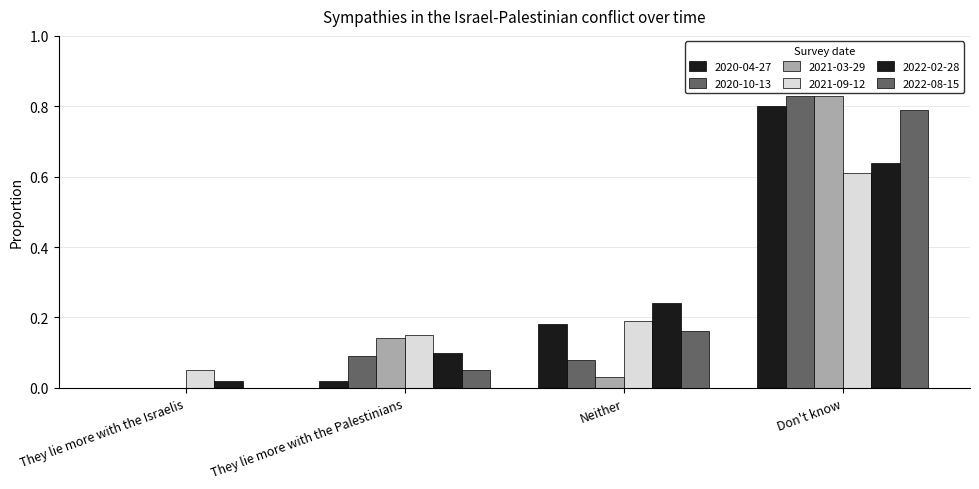

At how many categories does at least one series exceed 0?

4